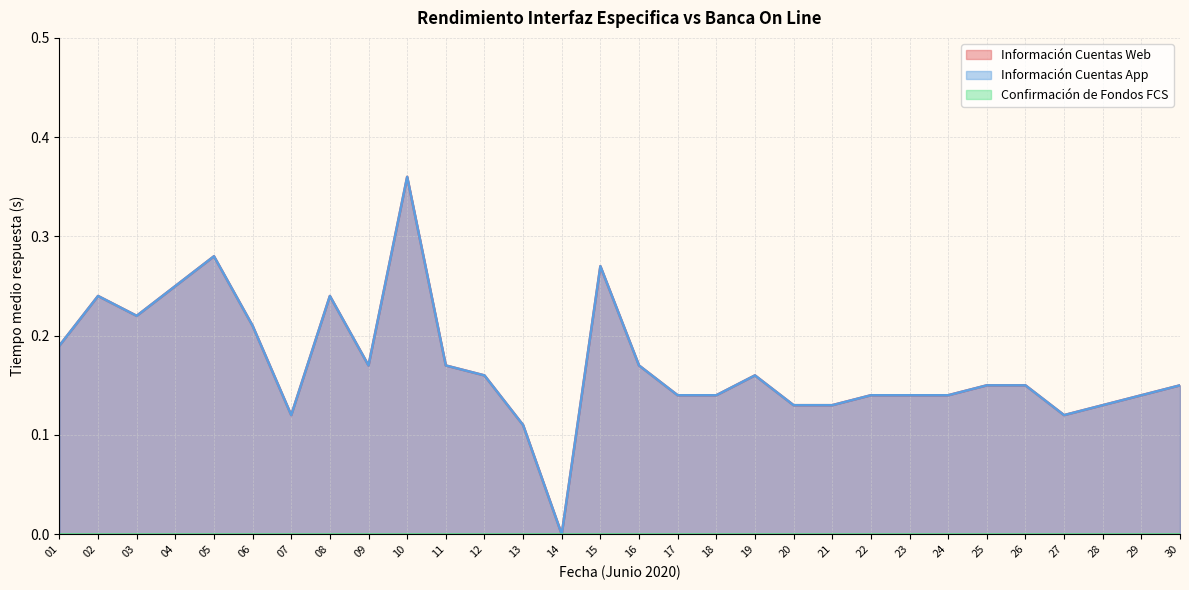

Reading left to right, extract all data points from this chart.

Información Cuentas Web: 0.2	0.2	0.2	0.2	0.3	0.2	0.1	0.2	0.2	0.4	0.2	0.2	0.1	0.0	0.3	0.2	0.1	0.1	0.2	0.1	0.1	0.1	0.1	0.1	0.1	0.1	0.1	0.1	0.1	0.1
Información Cuentas App: 0.2	0.2	0.2	0.2	0.3	0.2	0.1	0.2	0.2	0.4	0.2	0.2	0.1	0.0	0.3	0.2	0.1	0.1	0.2	0.1	0.1	0.1	0.1	0.1	0.1	0.1	0.1	0.1	0.1	0.1